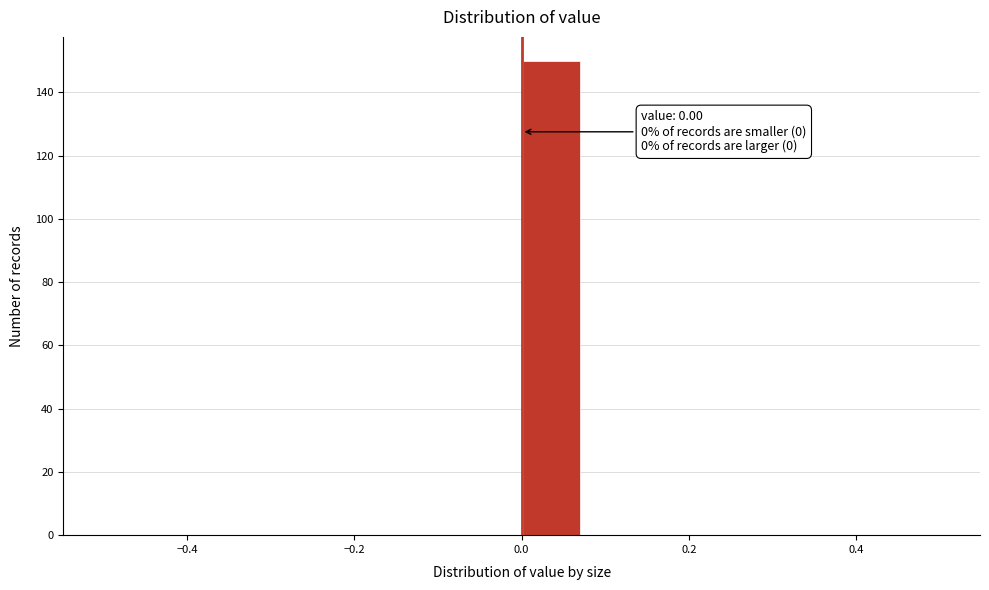

Read against the x-axis, roughly where is the centre of the tallest bar?

0.04